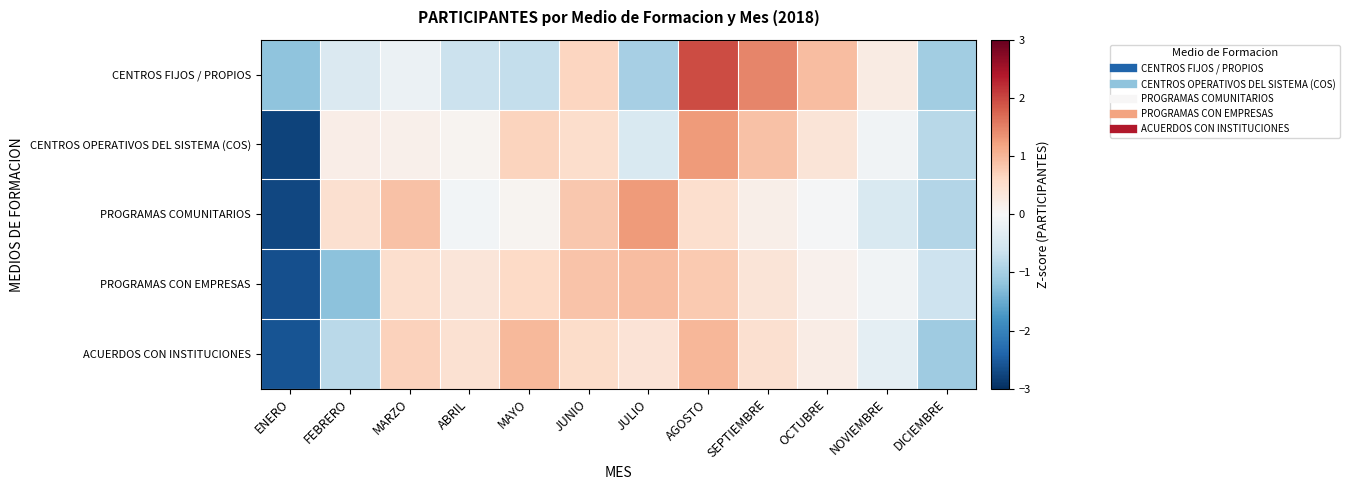

Between MAYO and OCTUBRE, which series saw the biggest shift?

CENTROS FIJOS / PROPIOS